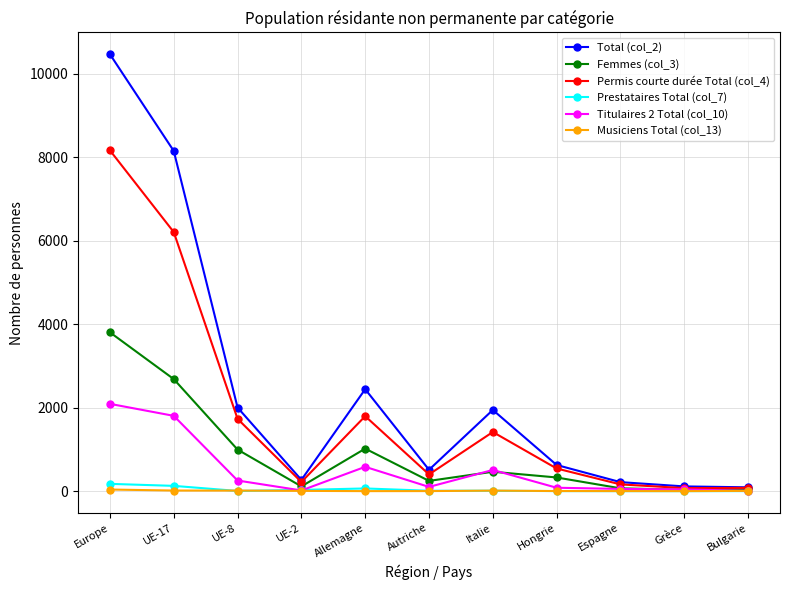

Which series has the largest range (max minus min)?

Total (col_2)